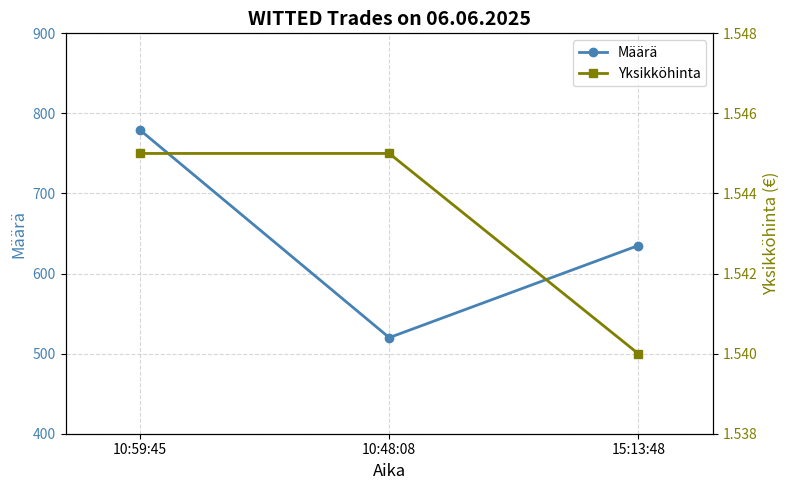

What value does the Määrä series have at 10:48:08?

520